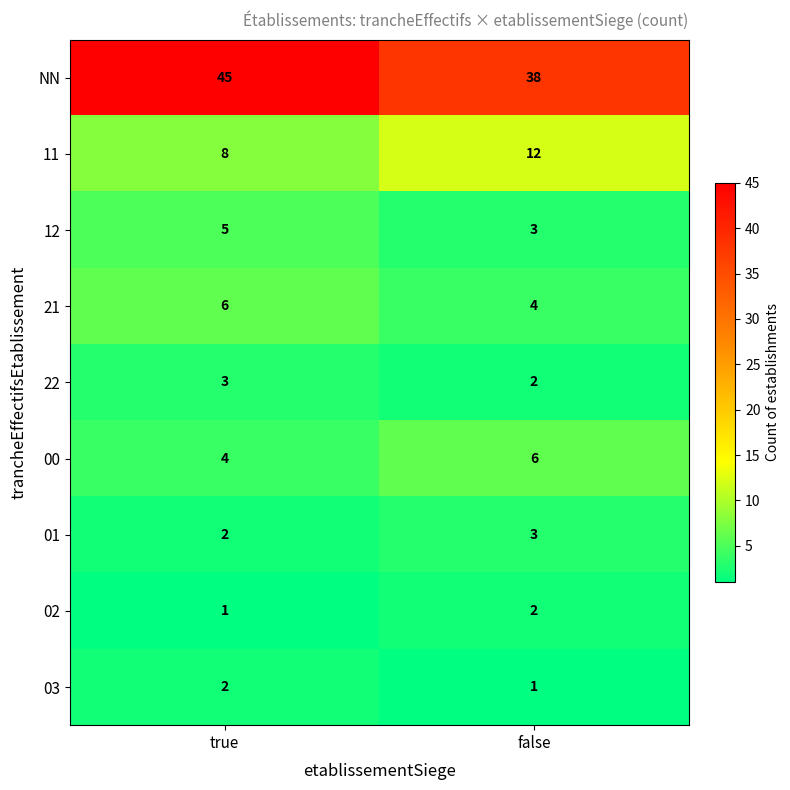

Is it true that 21 equals 2 at false?

False